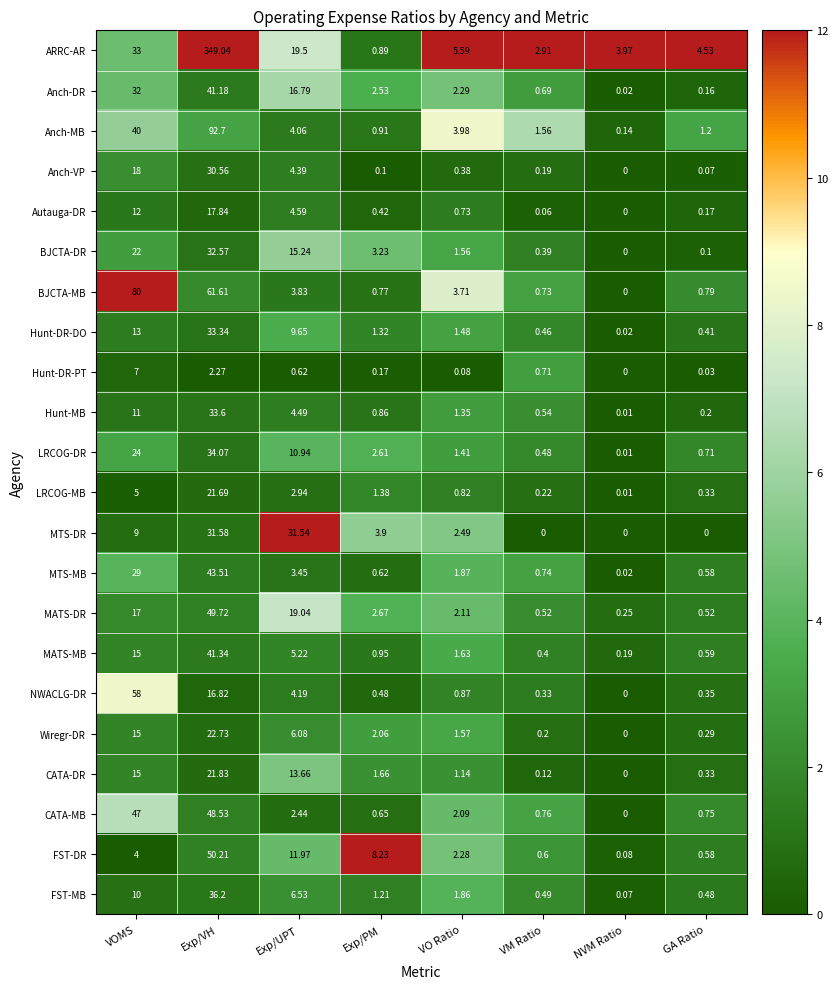

At which category is the sum across all series the highest?

Exp/VH